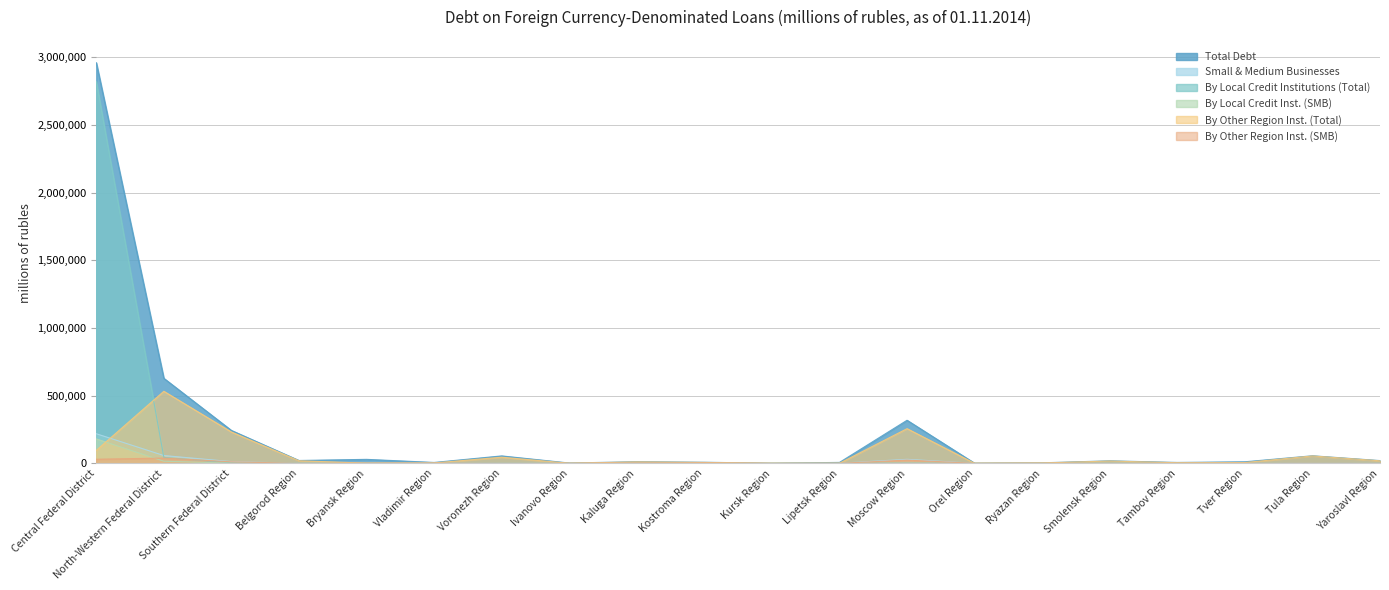

True or false: By Other Region Inst. (SMB) and Small & Medium Businesses cross at least once.

False